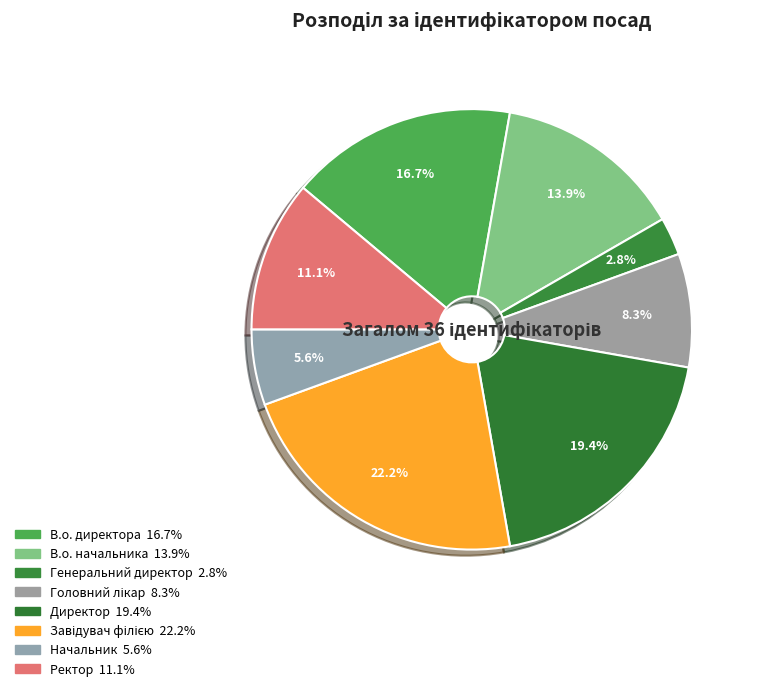

True or false: Ректор accounts for 11% of the total.

True